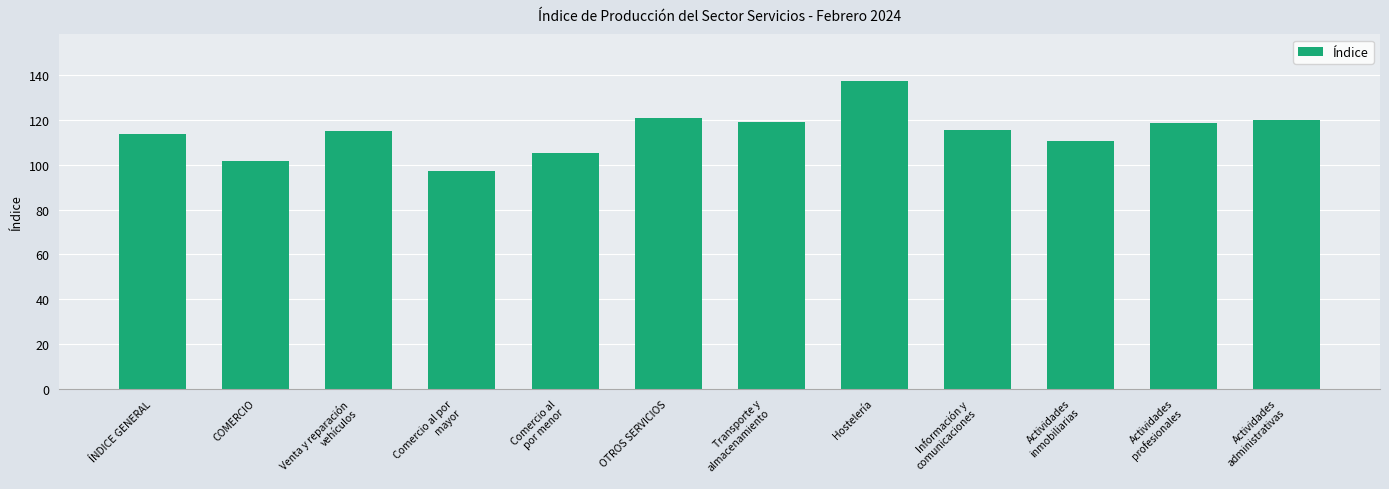

What is the label of the 4th bar from the right?

Información y
comunicaciones